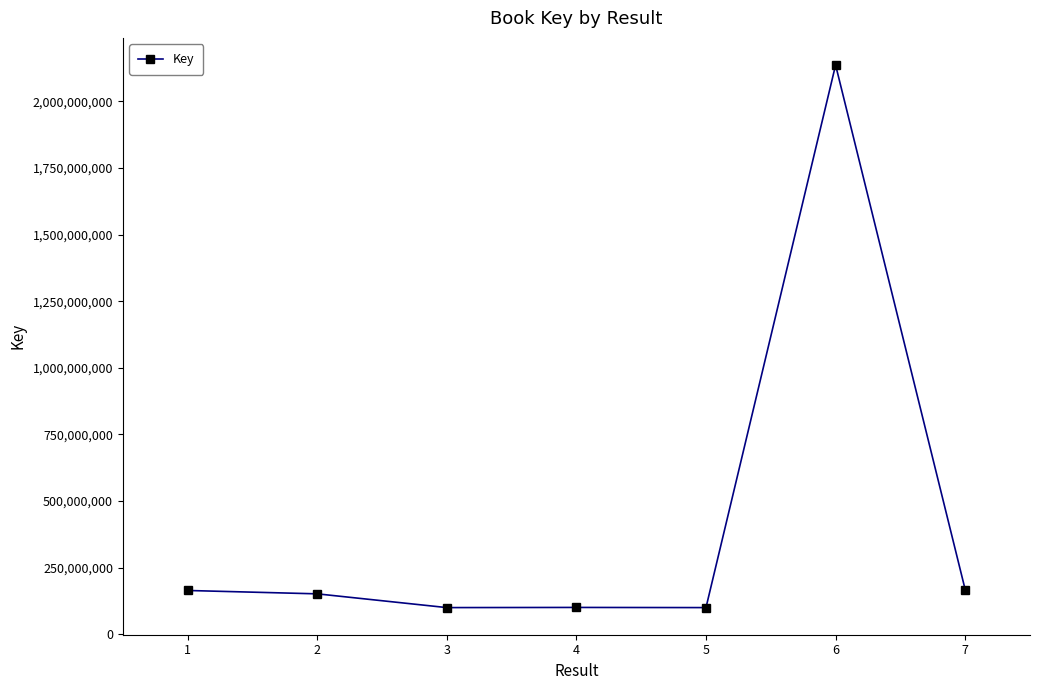

What is the value of the 2nd point from the left?

151891091